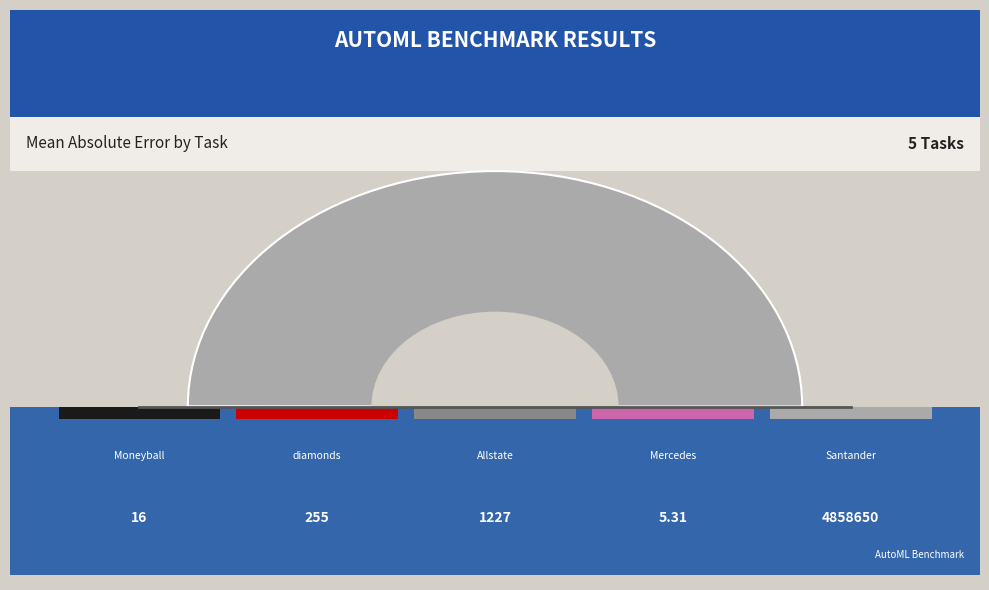

Which slice is the largest?

Santander_transaction_value